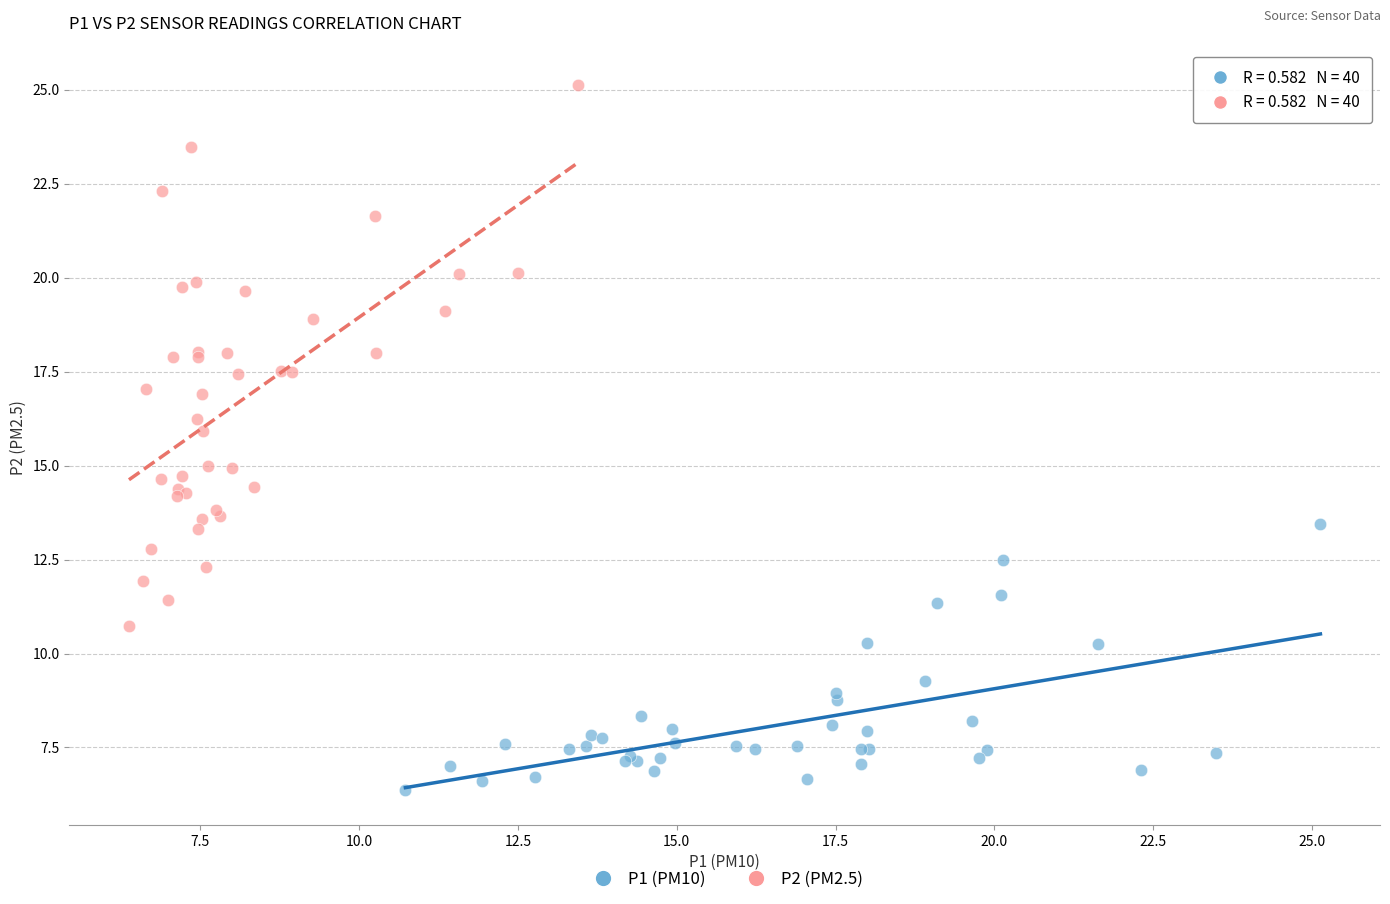

Which series reaches the minimum Y coordinate?

P1 (PM10)